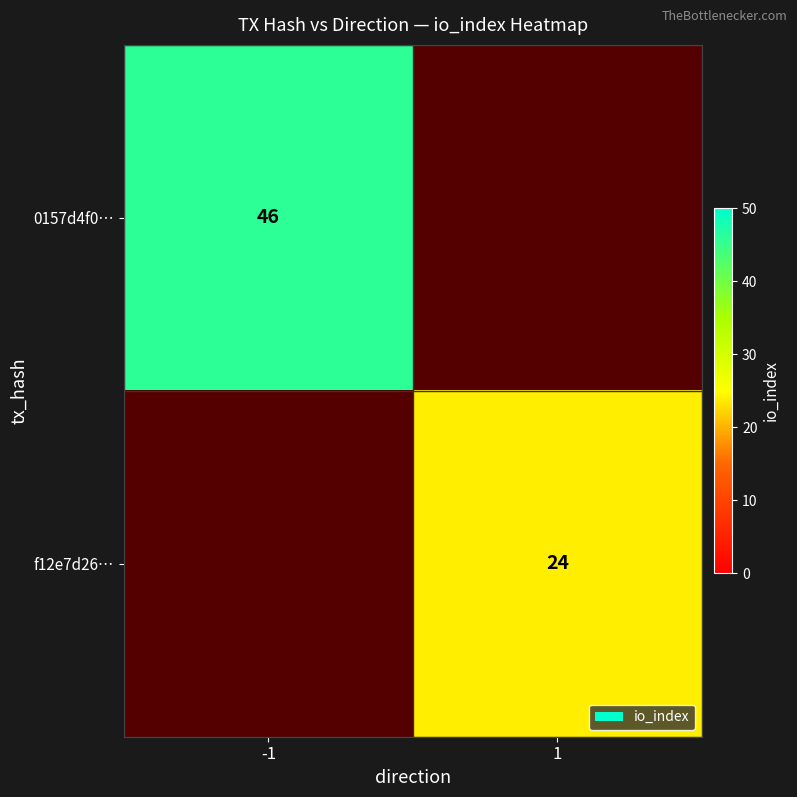

How many distinct data groups are displayed?

2